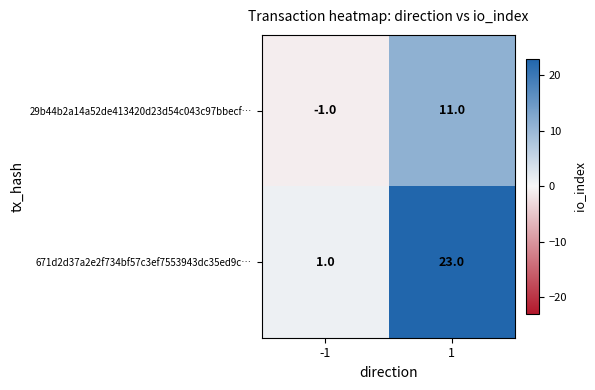

How many series are shown in this chart?

2